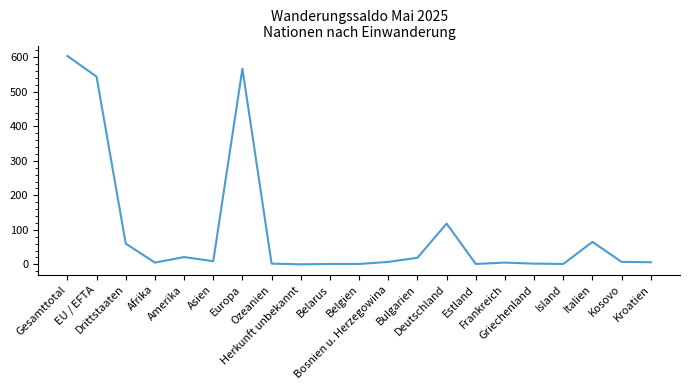

What is the average value?

97